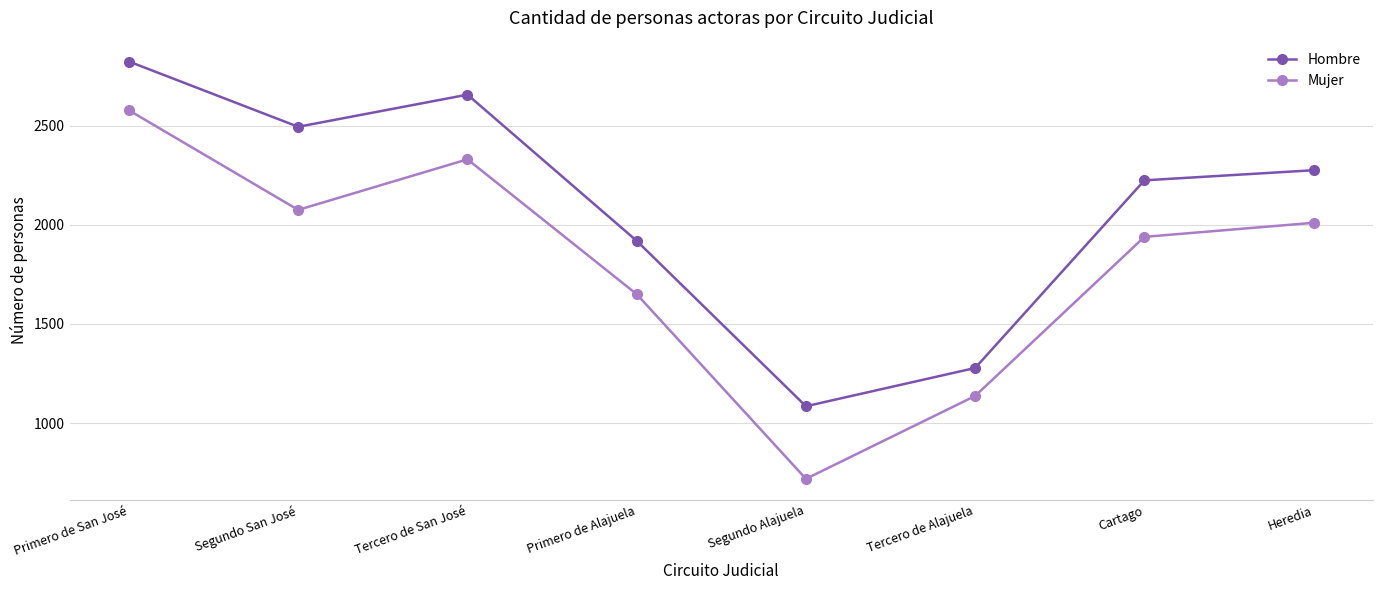

Between Primero de San José and Heredia, which series saw the biggest shift?

Mujer